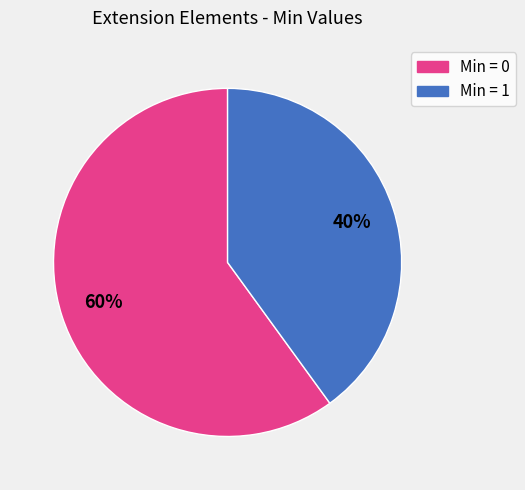

Does Min = 0 account for over 50% of the chart?

Yes